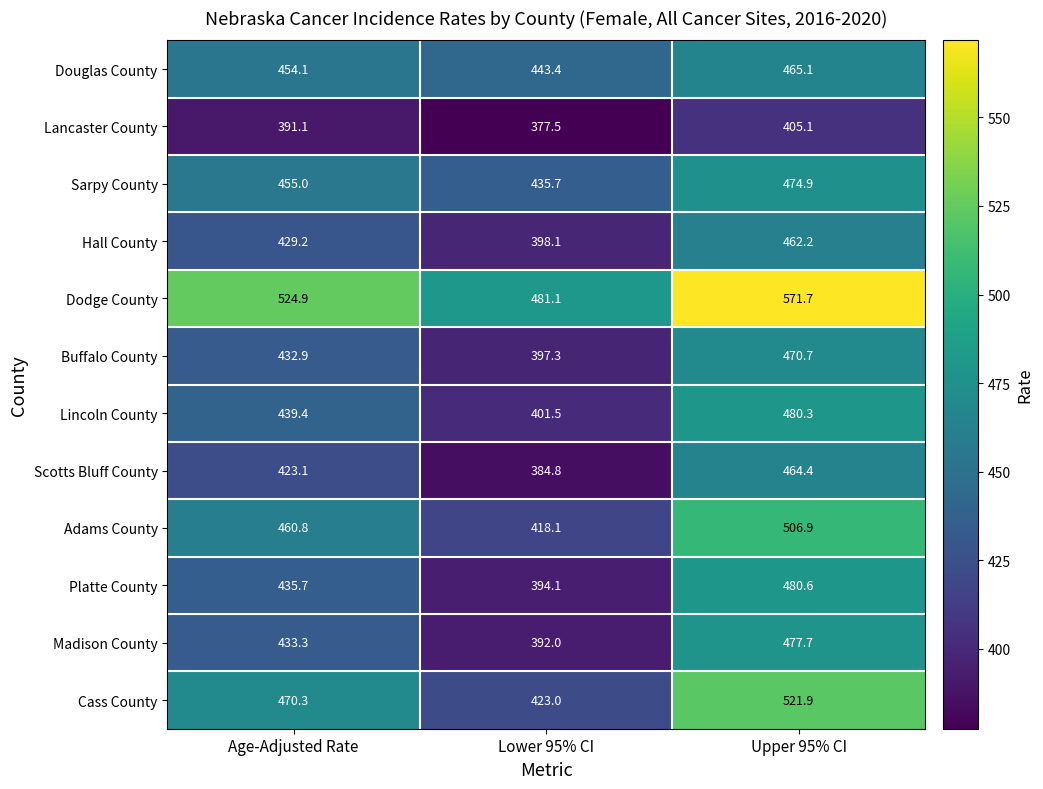

What is the sum of all Hall County values?

1289.5